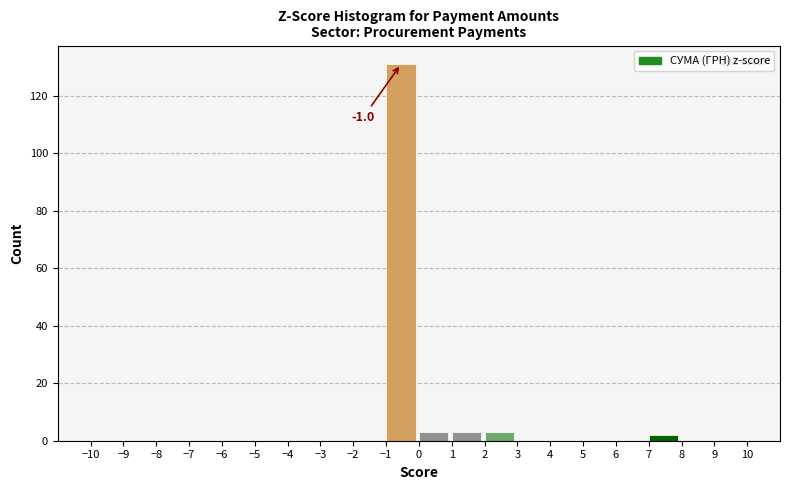

Which range on the x-axis has the tallest bar?

-1 to 0